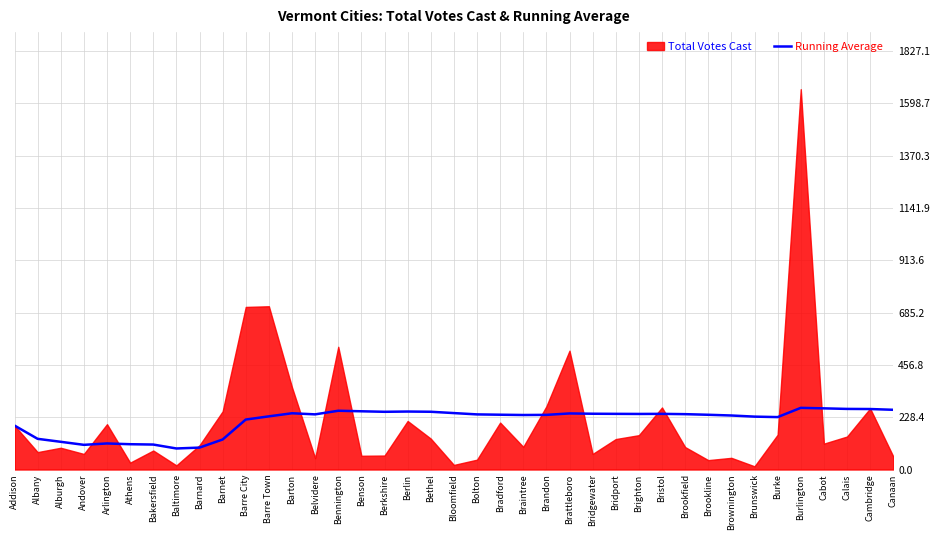

Is it true that Running Average equals 332.2 at Braintree?

False